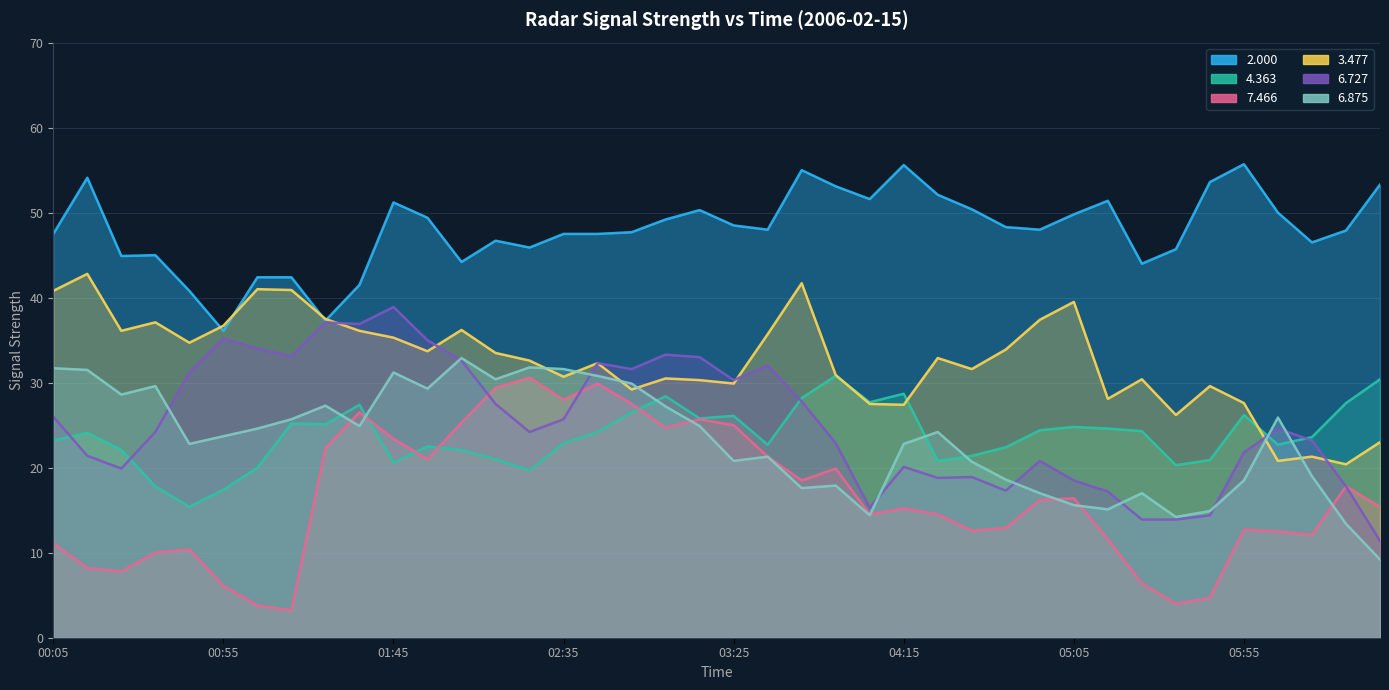

The value of 2.000 at 03:25 is 48.5. True or false?

True